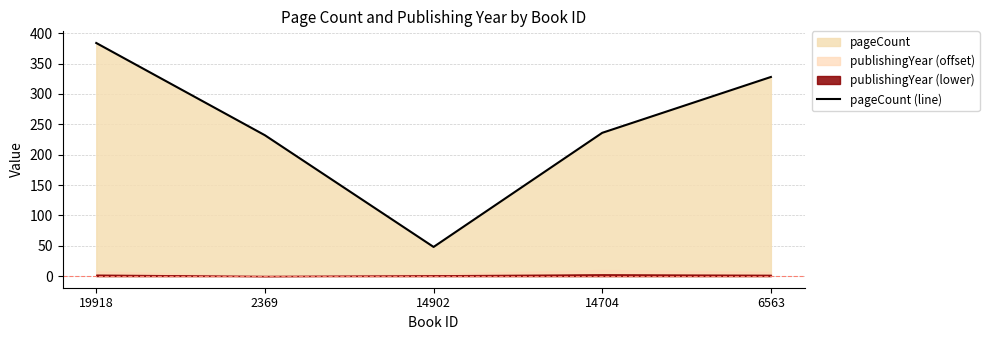

What is the greatest value displayed?

384